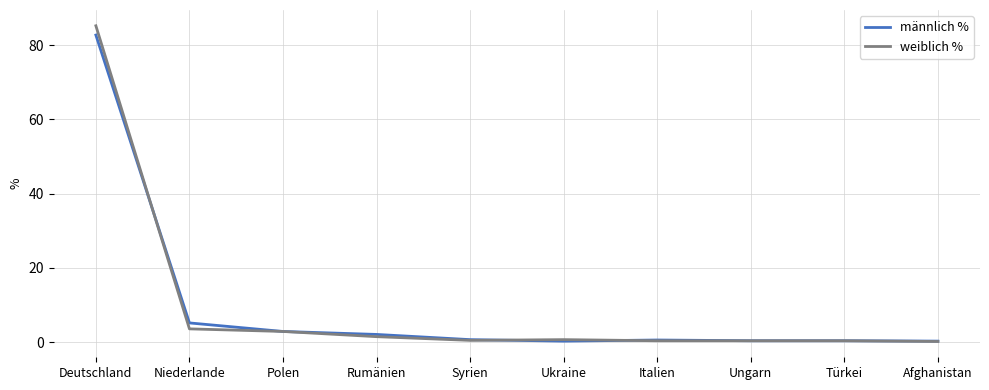

What is the total value across all series at Polen?

5.8